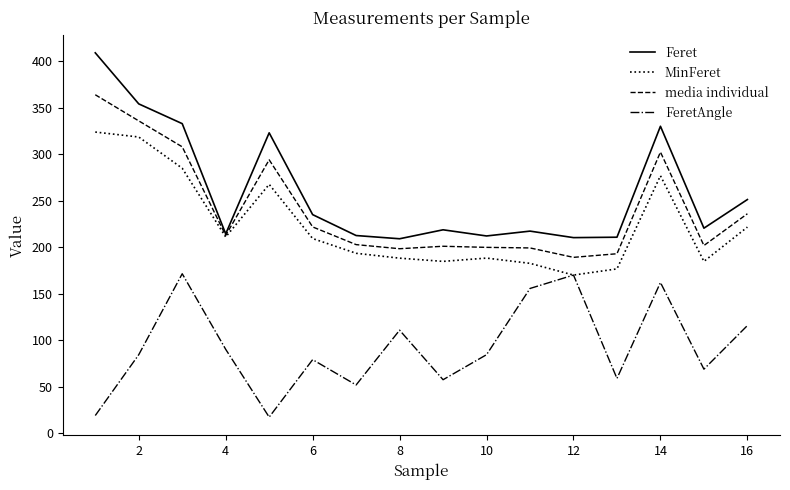

Which series has the widest spread of values?

Feret